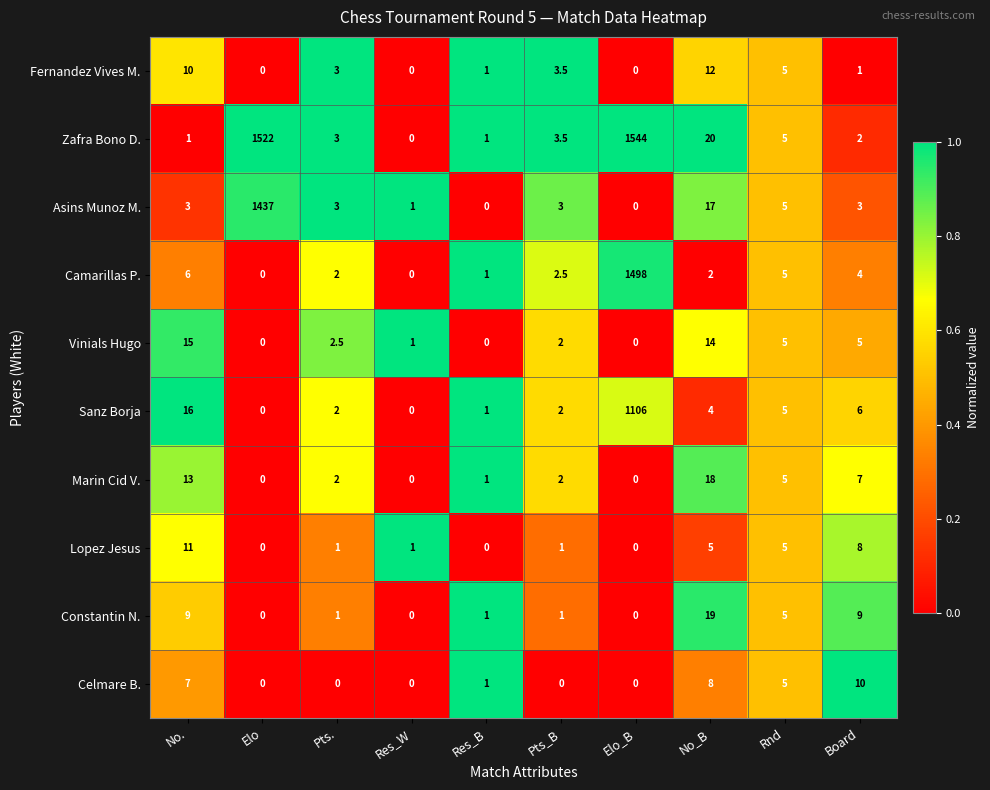

Count the number of data series in this chart.

10